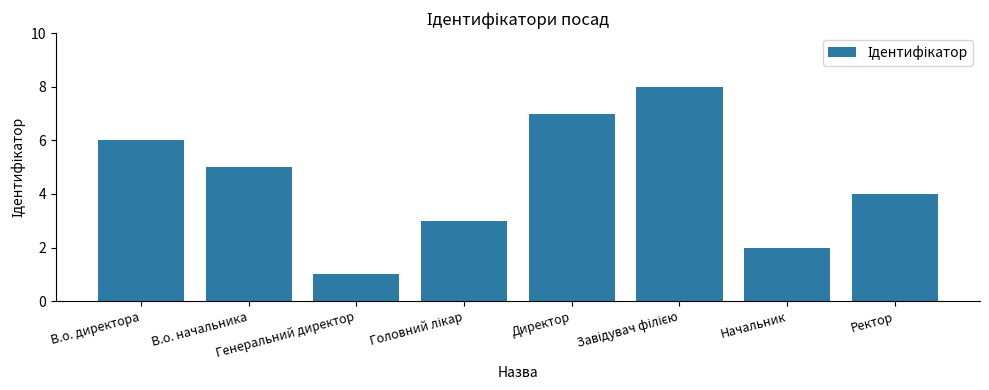

What is the minimum value shown in the chart?

1